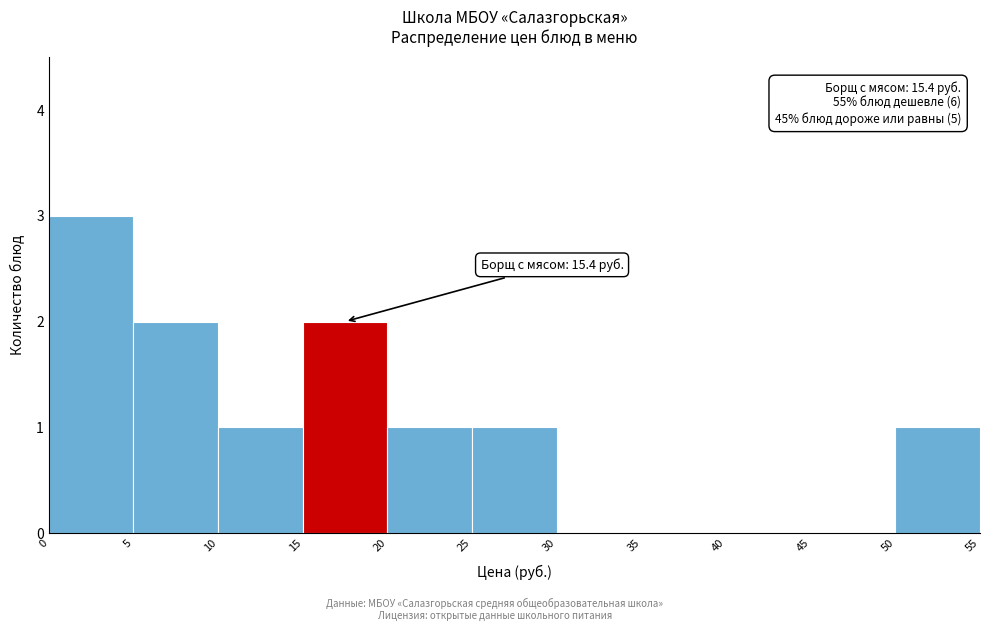

Over which range of the x-axis is the bar tallest?

0 to 5